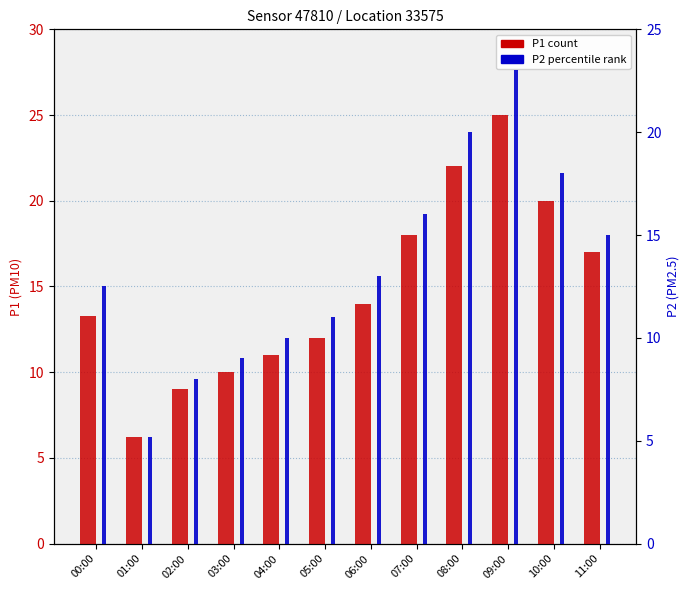

How many data points in P2 (PM2.5) are above 13?

5